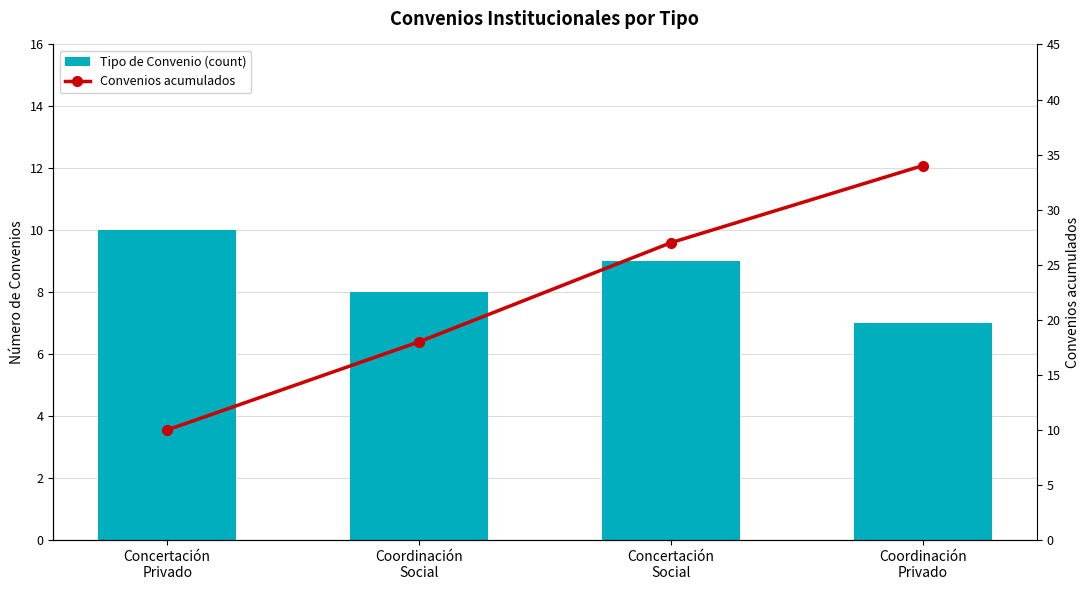

What is the label of the 3rd bar from the left?

Concertación
Social